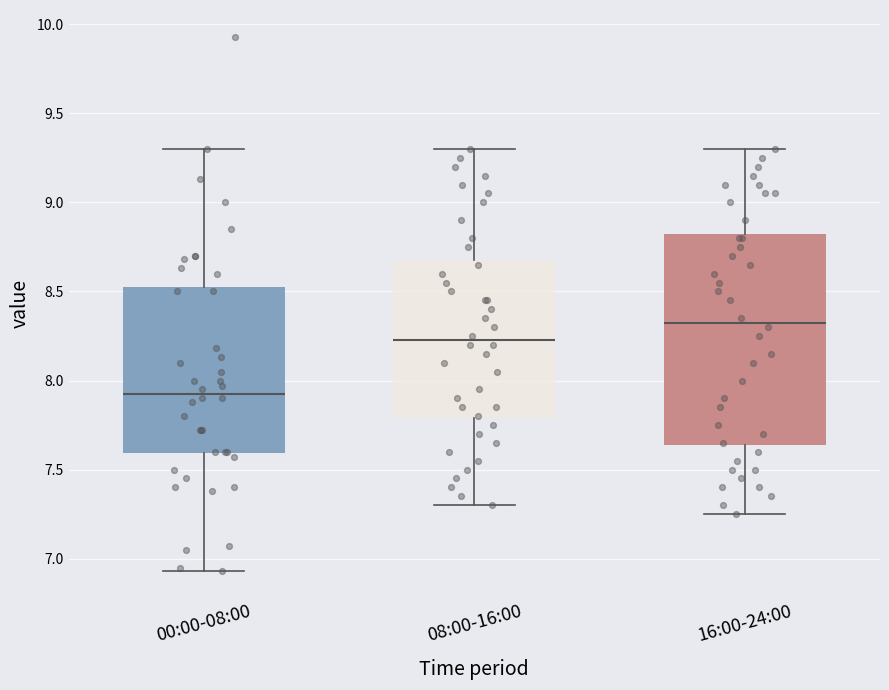

Which box is the tallest, from its lower edge to its upper edge?

16:00-24:00